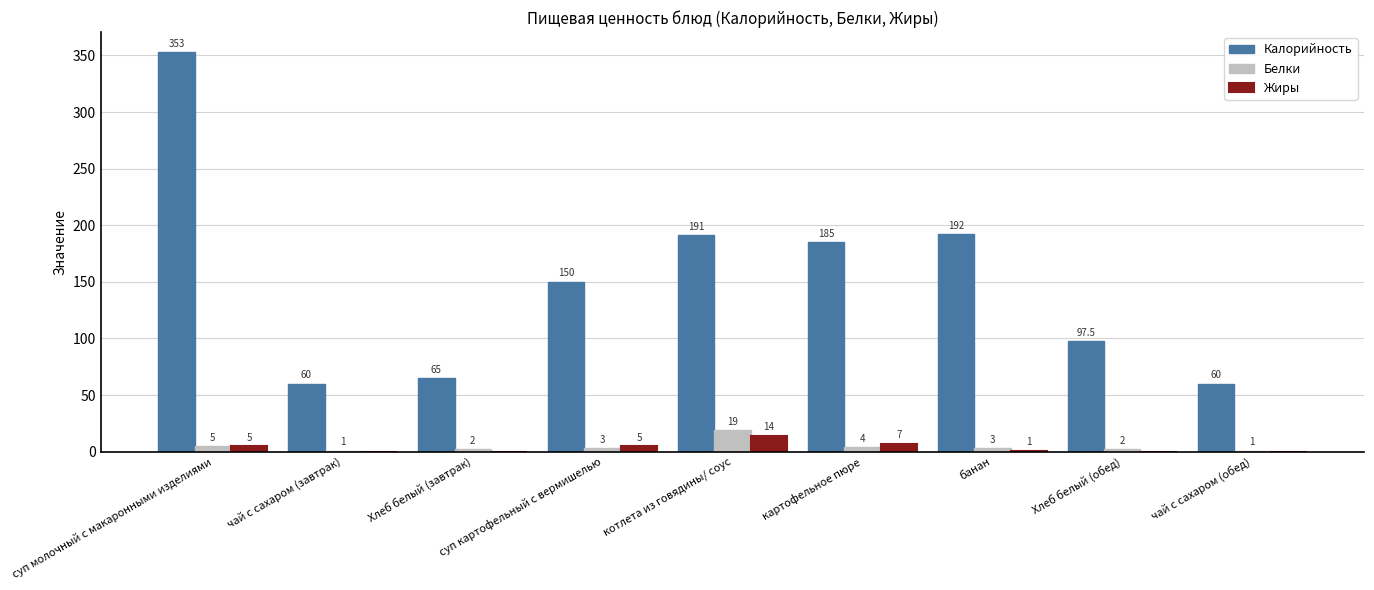

What is the difference between the Жиры values at банан and суп картофельный с вермишелью?

4.0